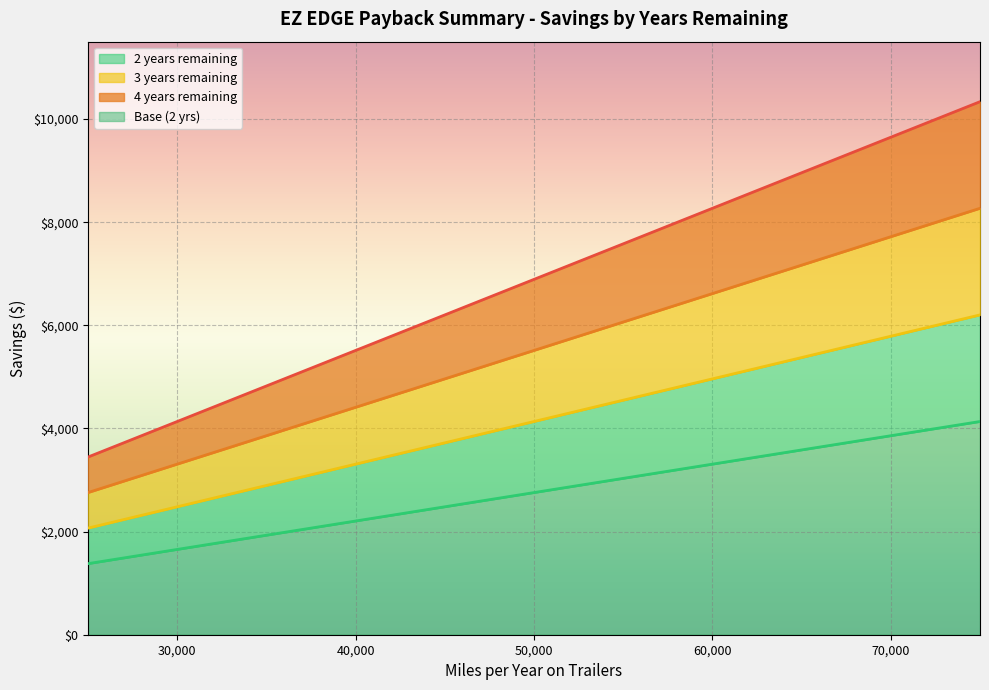

How many values in the 2 years remaining series exceed 2756?

6